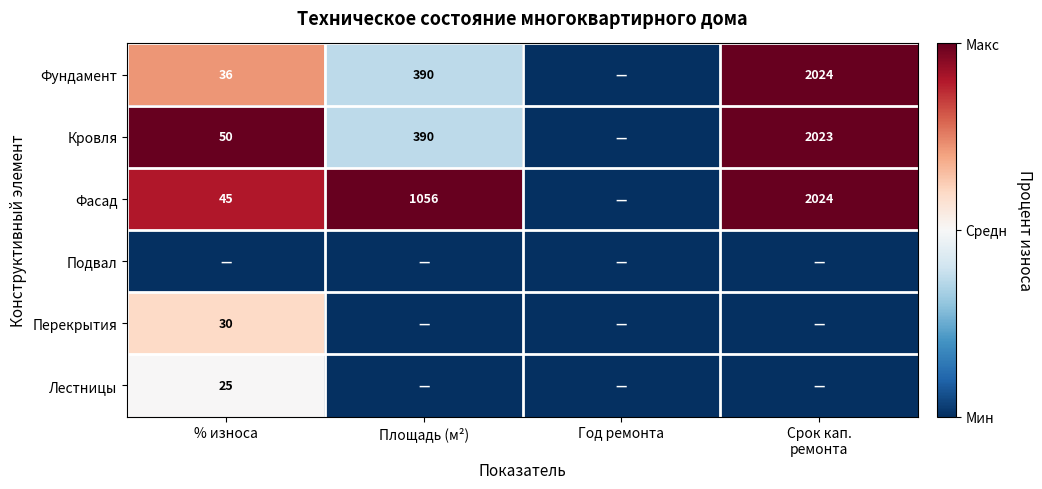

The value of Кровля at Площадь (м²) is 390. True or false?

True